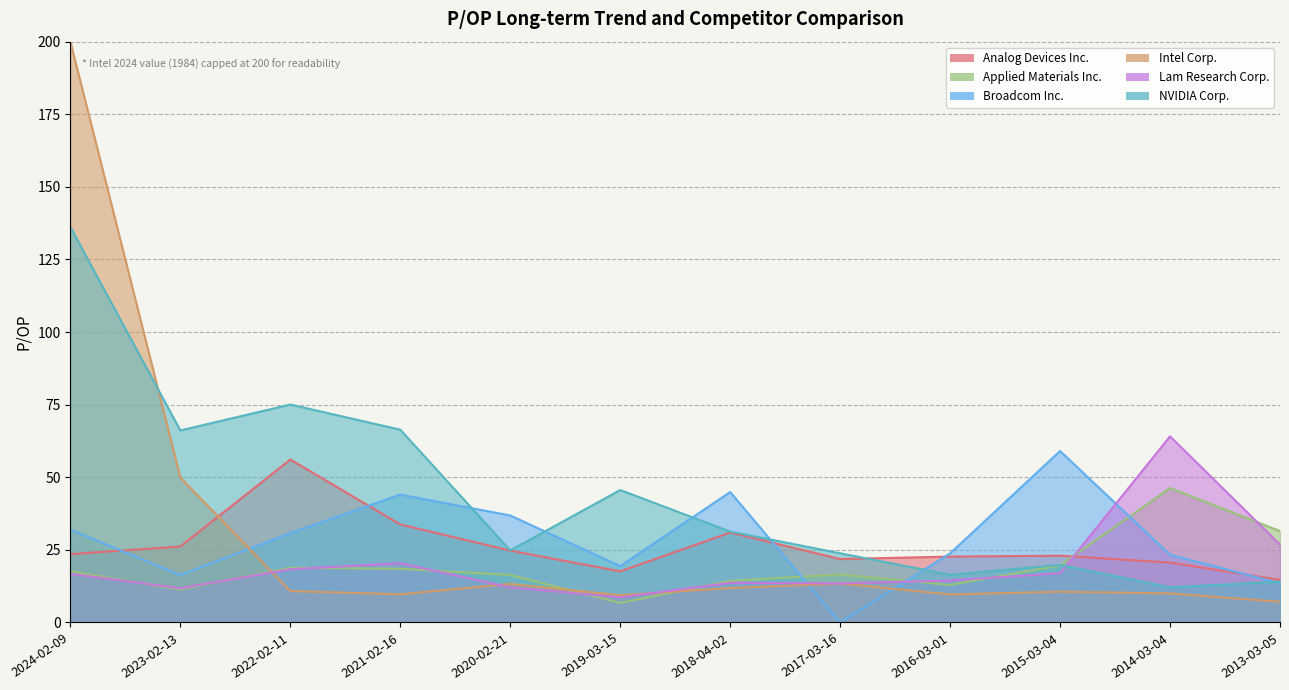

In Intel Corp., how many points are higher than both neighbors (excluding endpoints)?

3